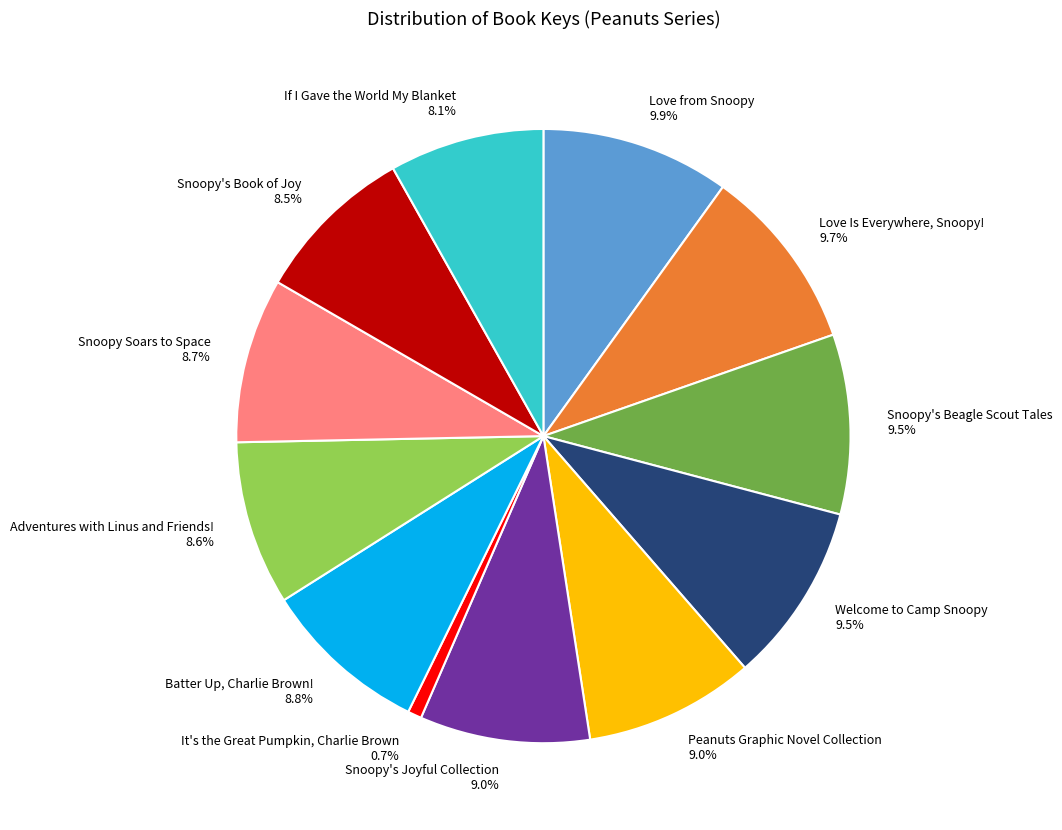

Is the sum of Snoopy's Joyful Collection and If I Gave the World My Blanket greater than half?

No